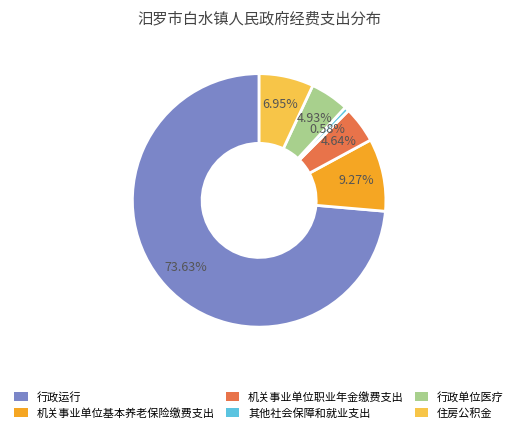

To the nearest percent, what portion does 行政单位医疗 represent?

5%